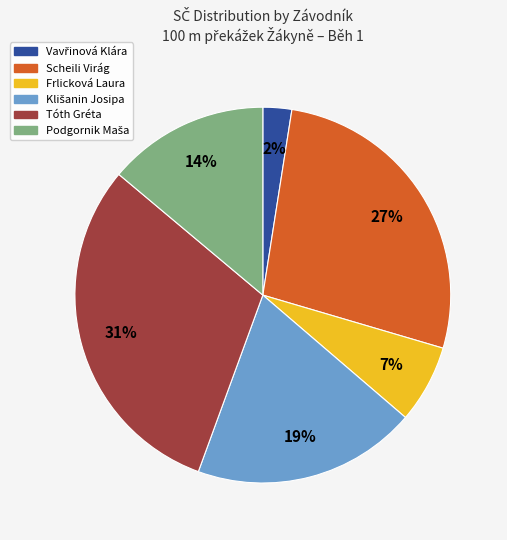

To the nearest percent, what is the average slice percentage?

17%